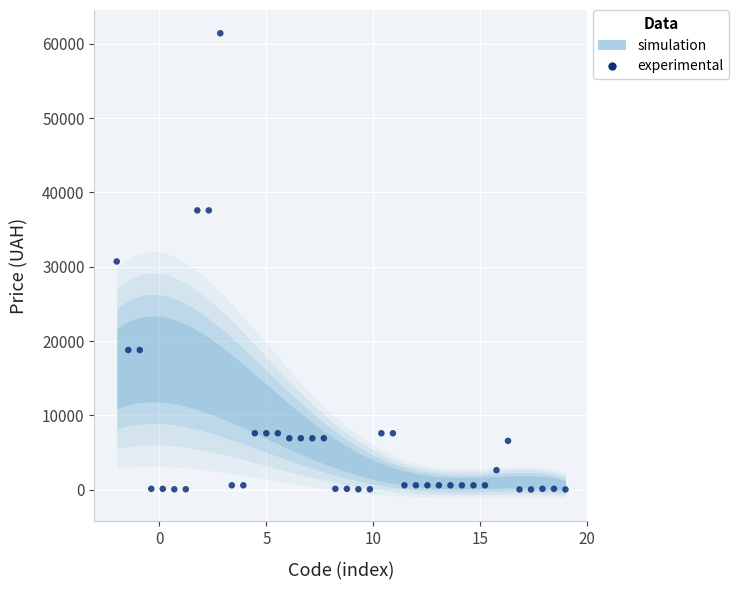

What is the range of Y values (max minus min)?

61402.3